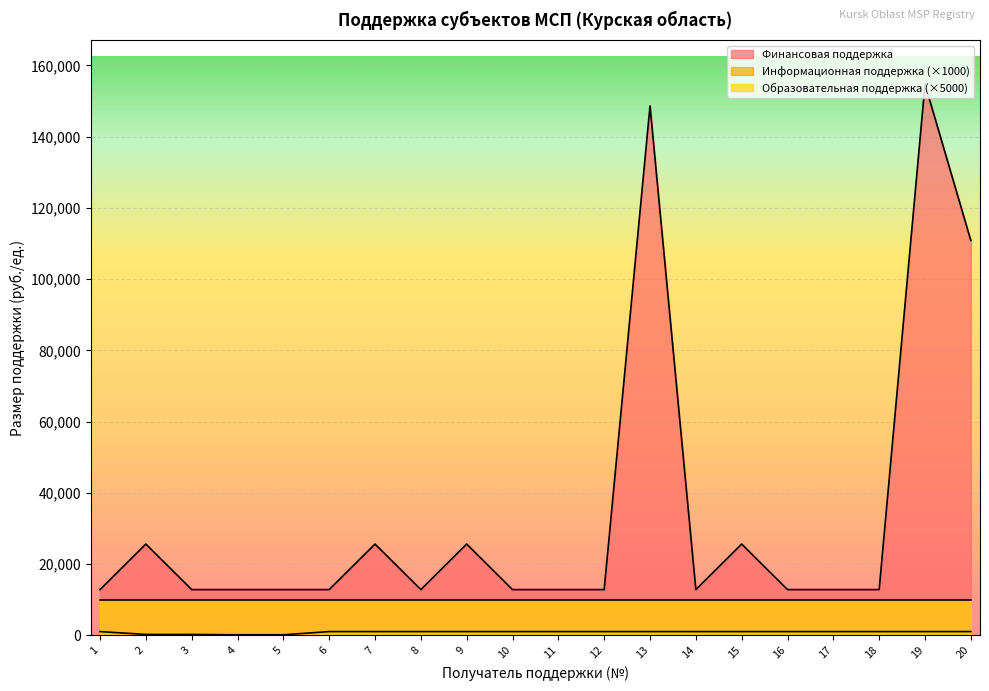

The Информационная поддержка series shows 313 at 1. True or false?

False